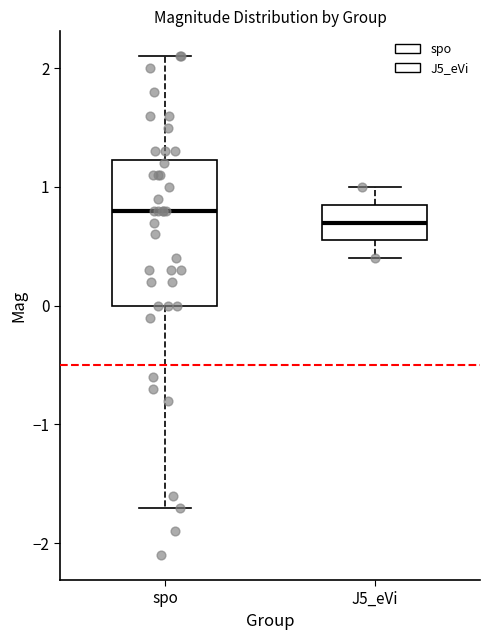

Which box has the highest median line?

spo